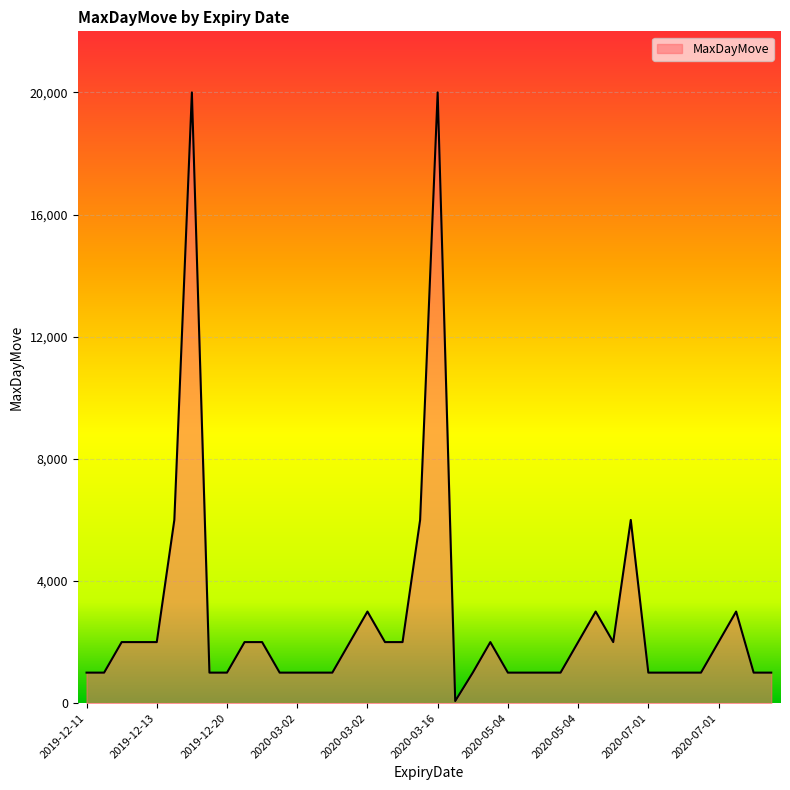

What is the difference between the maximum and minimum values?

19930